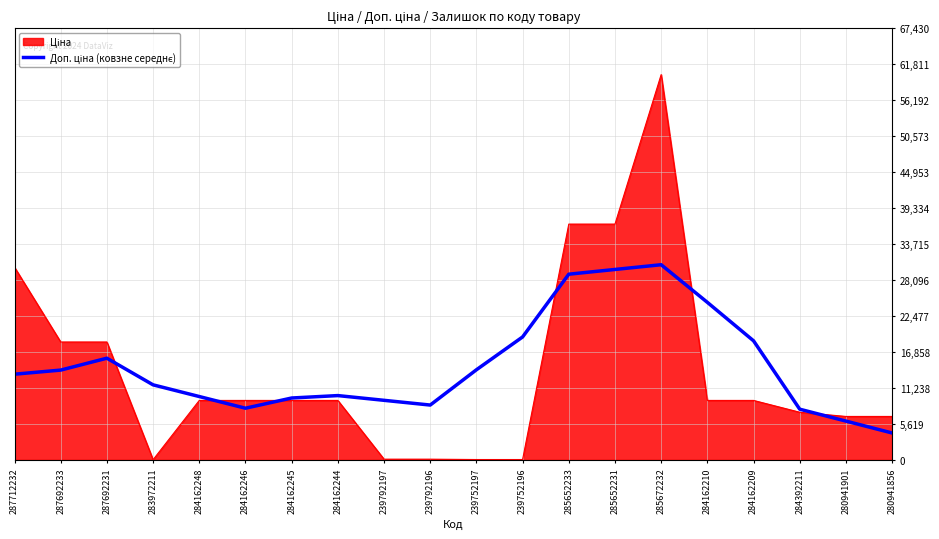

What is the spread (max minus min) of values at 285652233?

7827.5